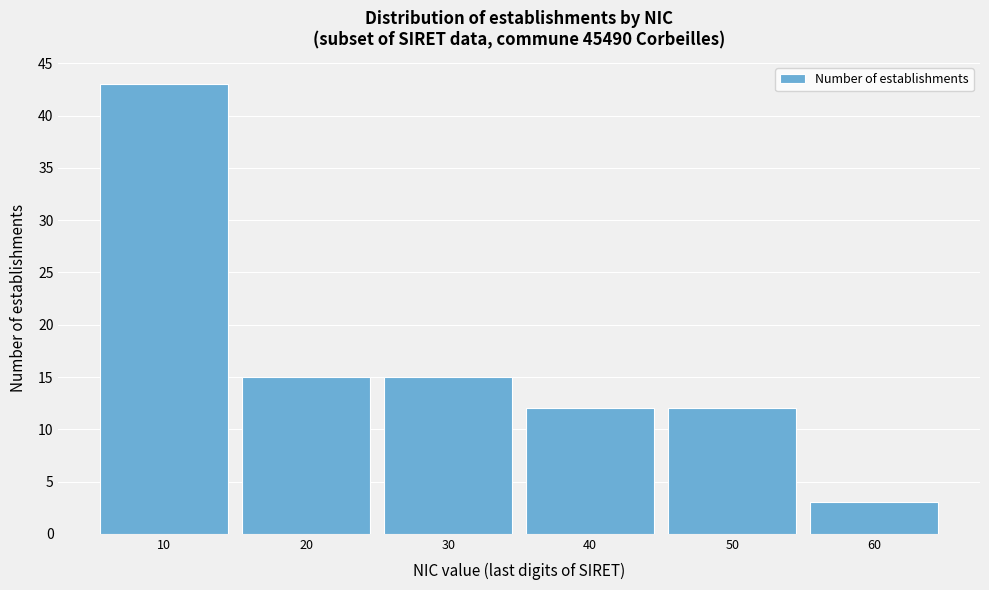

Reading left to right, extract all data points from this chart.

10=43	20=15	30=15	40=12	50=12	60=3